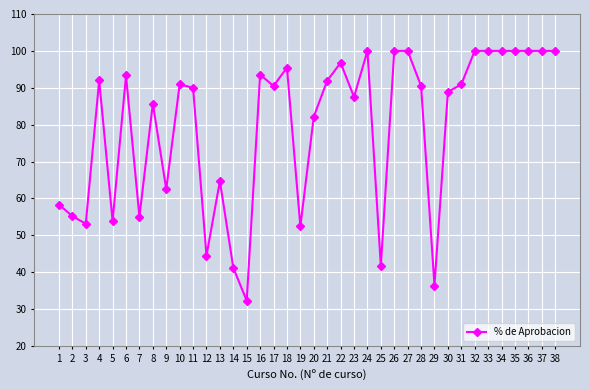

Approximately how many times larger is the value at 12 compared to 38?

0.4